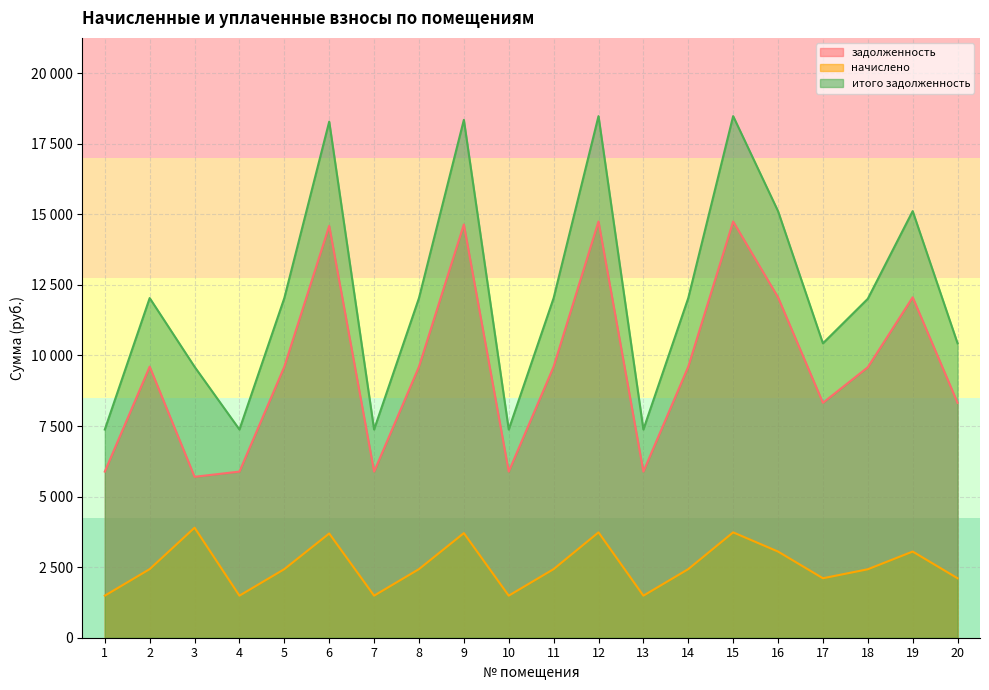

The value of задолженность at 9 is 5442.9. True or false?

False